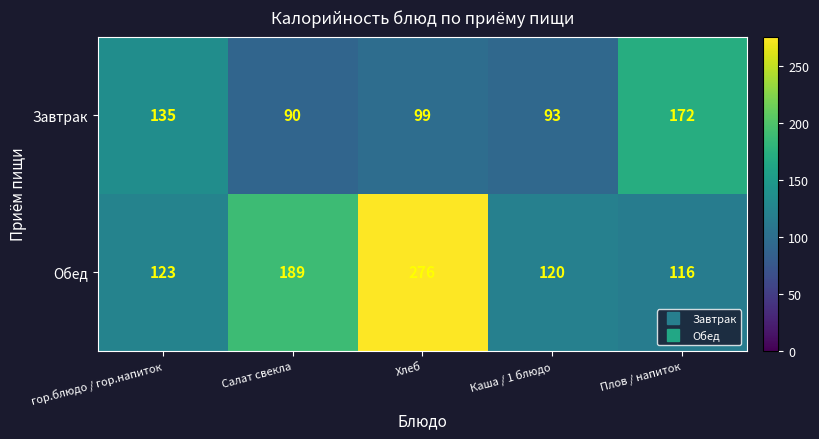

What is the sum of all Завтрак values?

589